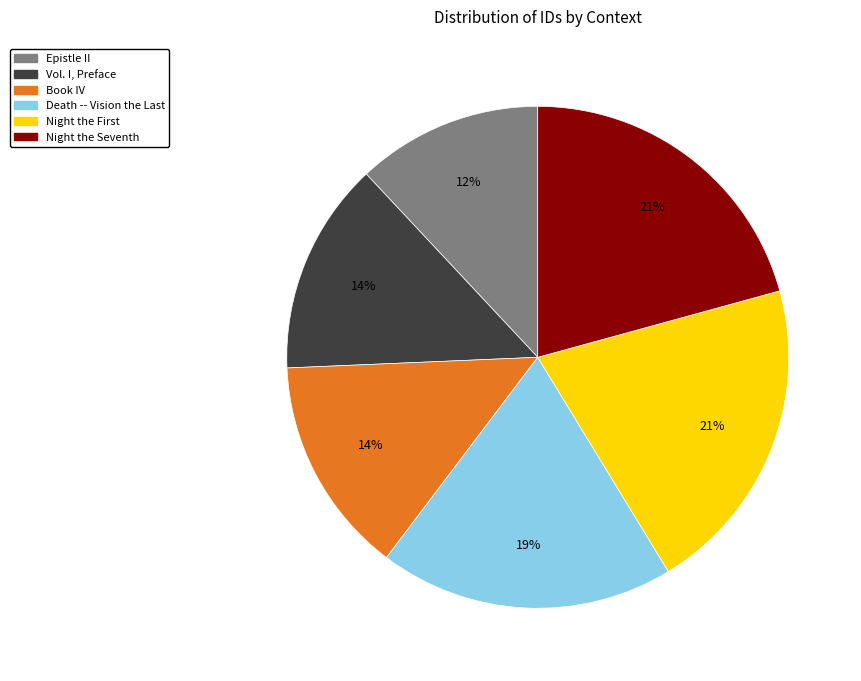

To the nearest percent, what percentage of the pie is Vol. I, Preface?

14%